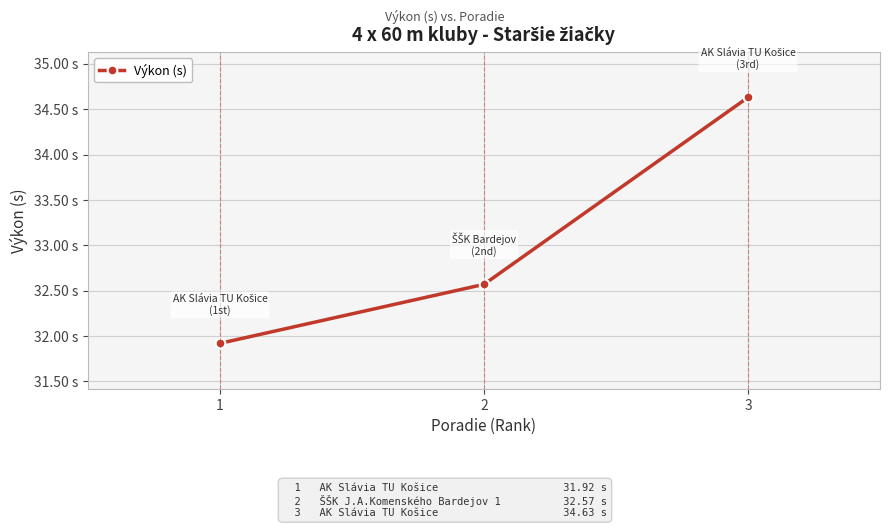

Approximately how many times larger is the value at 2 compared to 3?

0.9